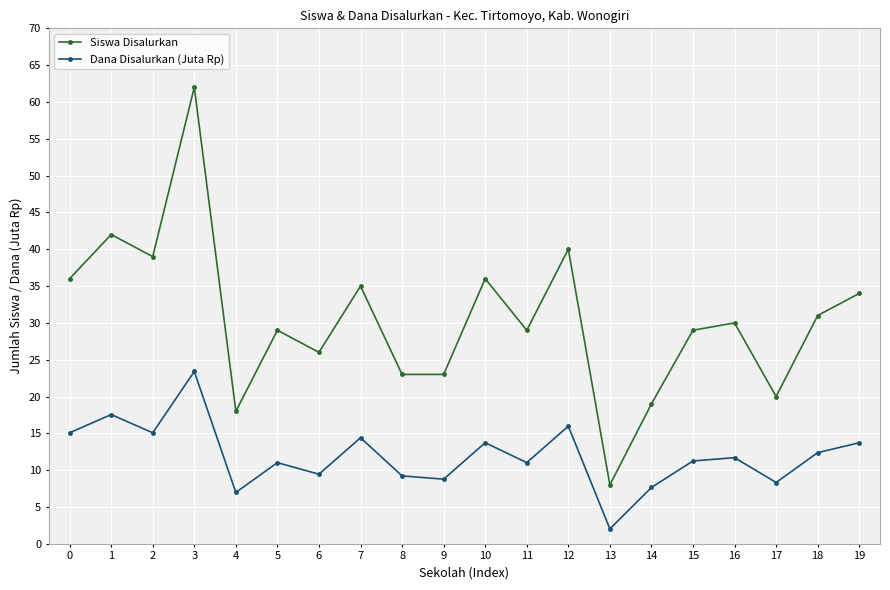

True or false: Dana Disalurkan (Juta Rp) and Siswa Disalurkan cross at least once.

False